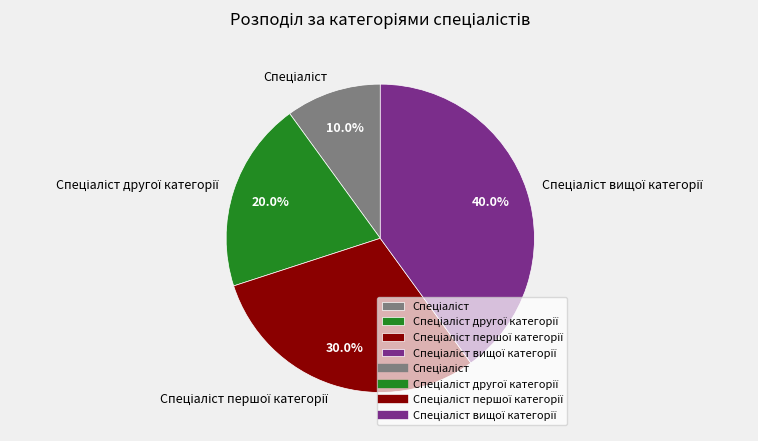

Is there a majority slice in this chart?

No